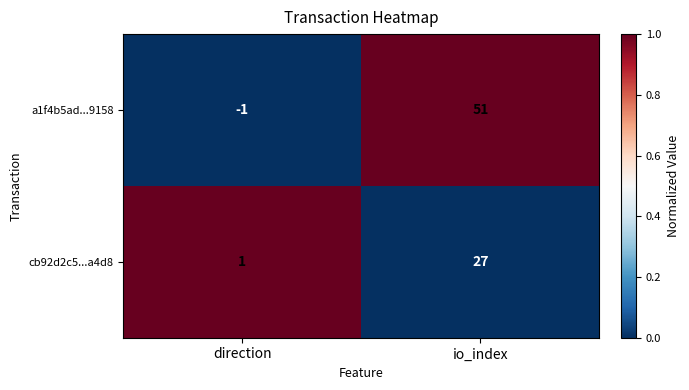

Reading left to right, transcribe all the data shown in this chart.

a1f4b5ad...9158: -1	51
cb92d2c5...a4d8: 1	27